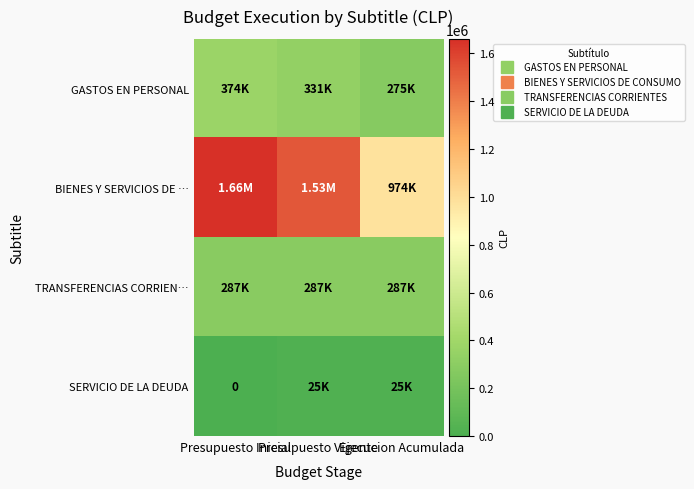

Rank the series at Presupuesto Vigente from highest to lowest value.

BIENES Y SERVICIOS DE …, GASTOS EN PERSONAL, TRANSFERENCIAS CORRIEN…, SERVICIO DE LA DEUDA